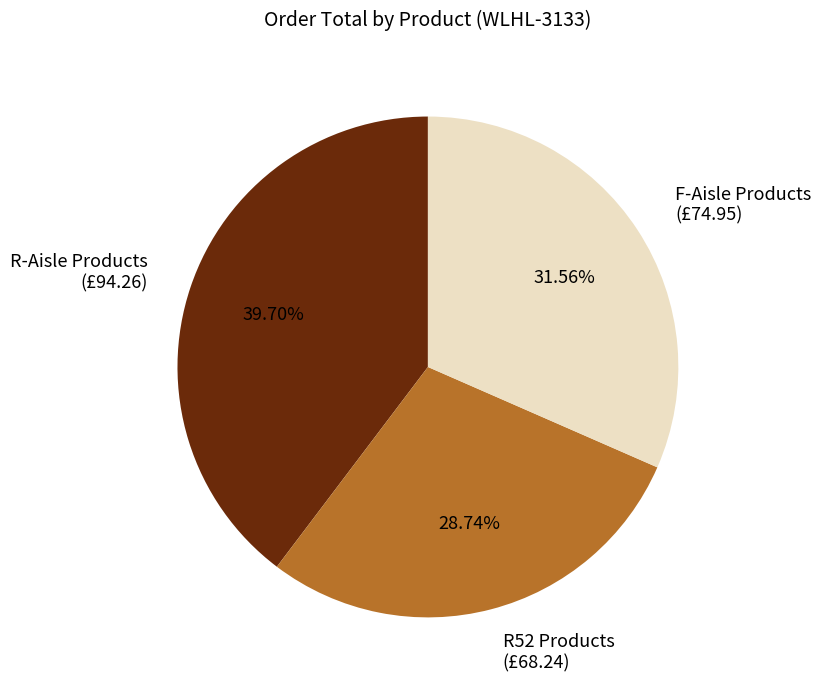

Approximately how many times larger is the value at F-Aisle Products (£74.95) compared to R52 Products (£68.24)?

1.1